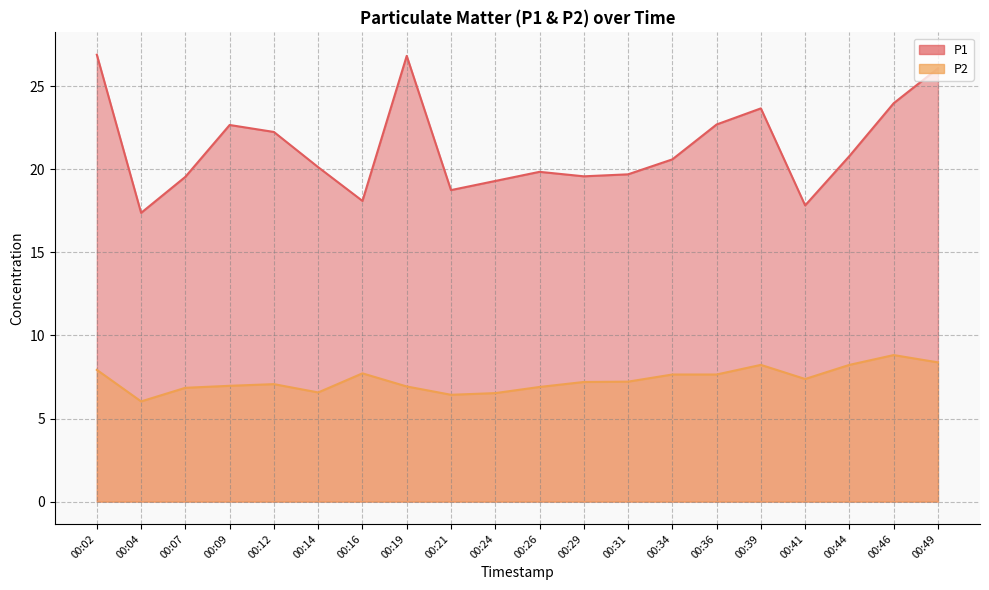

Between 00:21 and 00:04, which is larger?

00:21